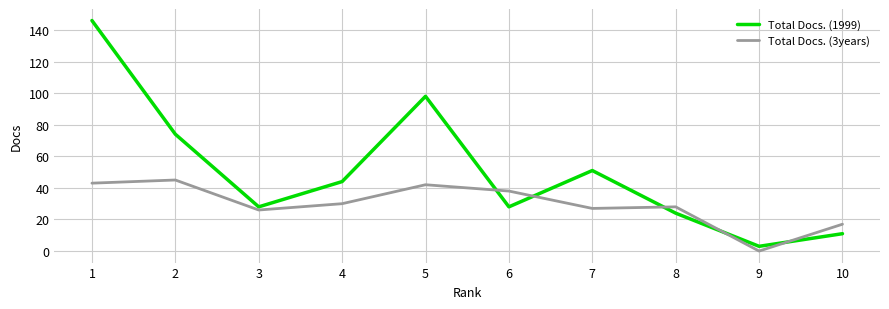

Read the Total Docs. (3years) value at 10.

17